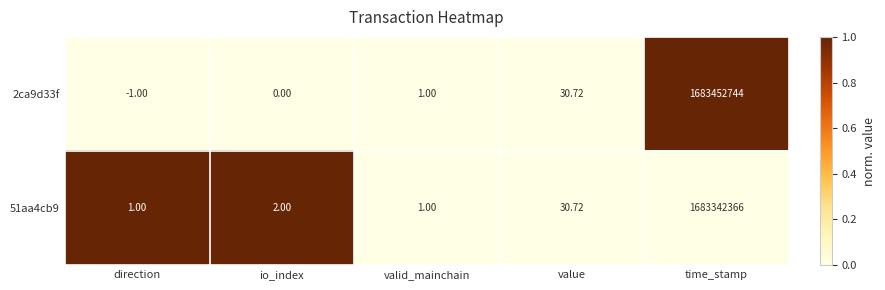

Is the value of 51aa4cb9 at direction greater than the value of 2ca9d33f at direction?

Yes